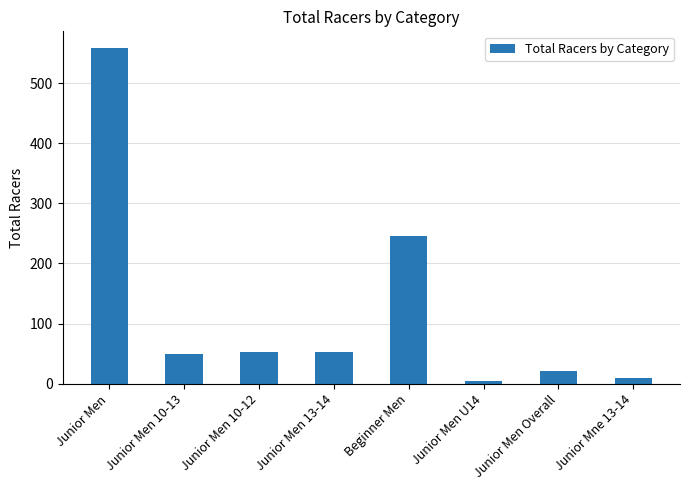

What is the maximum value shown in the chart?

558